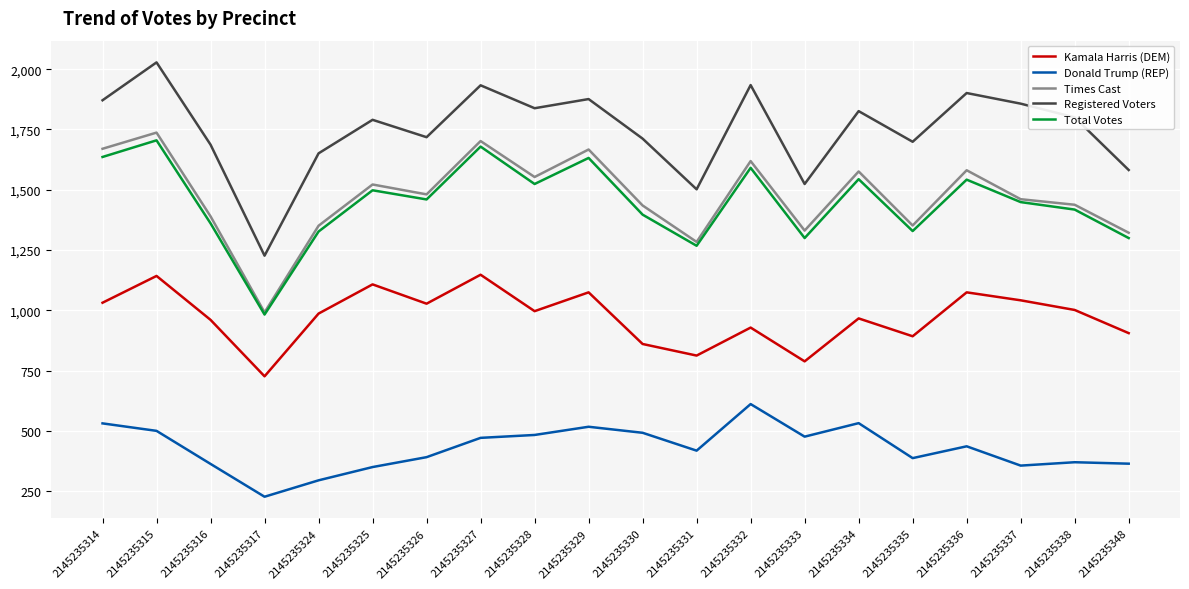

What is the minimum value for Total Votes?

983